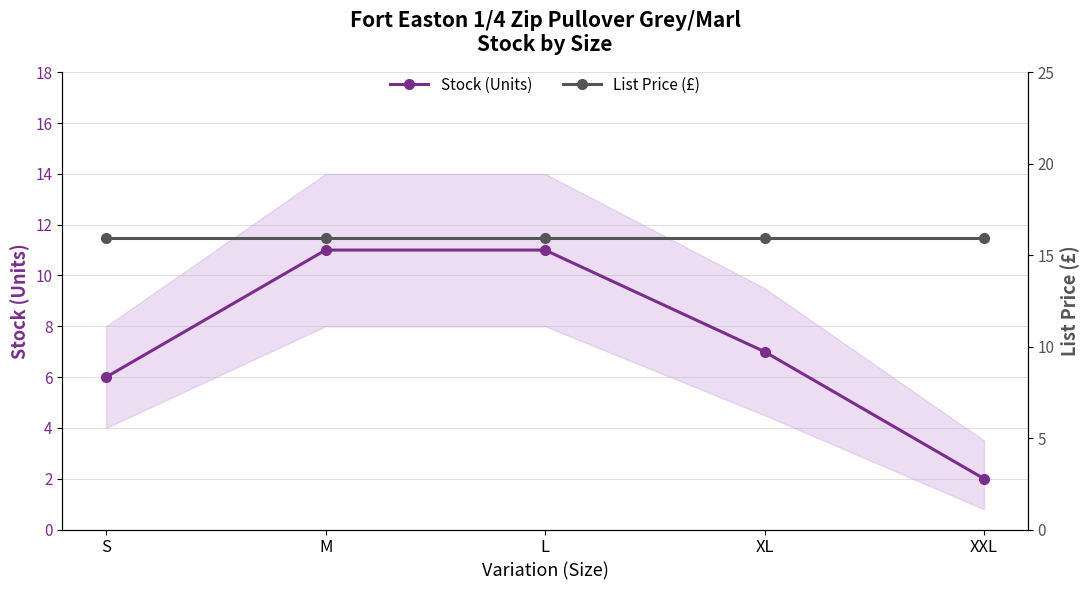

Reading right to left, list all the values displayed in this chart.

Stock (Units): XXL=2.0	XL=7.0	L=11.0	M=11.0	S=6.0
List Price (£): XXL=15.9	XL=15.9	L=15.9	M=15.9	S=15.9